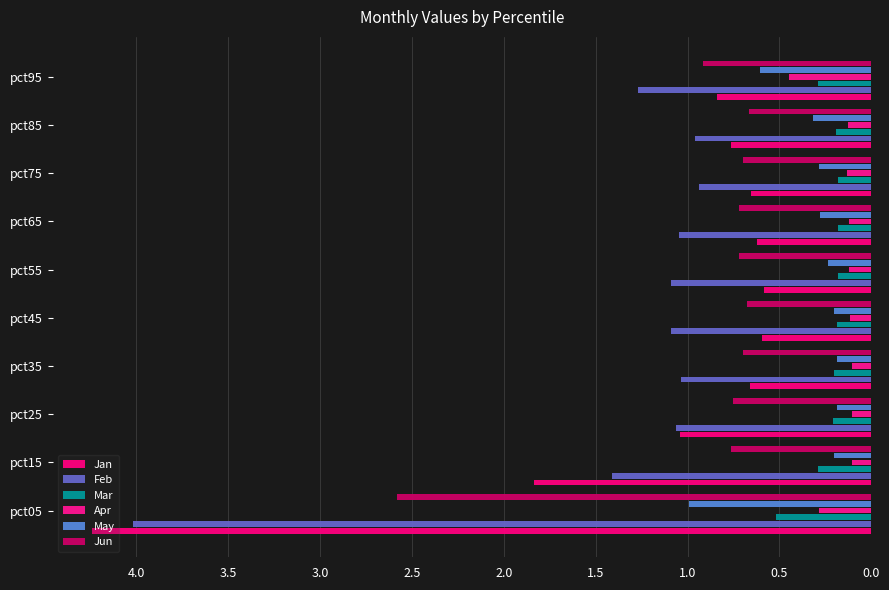

What is the difference between the maximum and second lowest values in the Jan series?

3.6